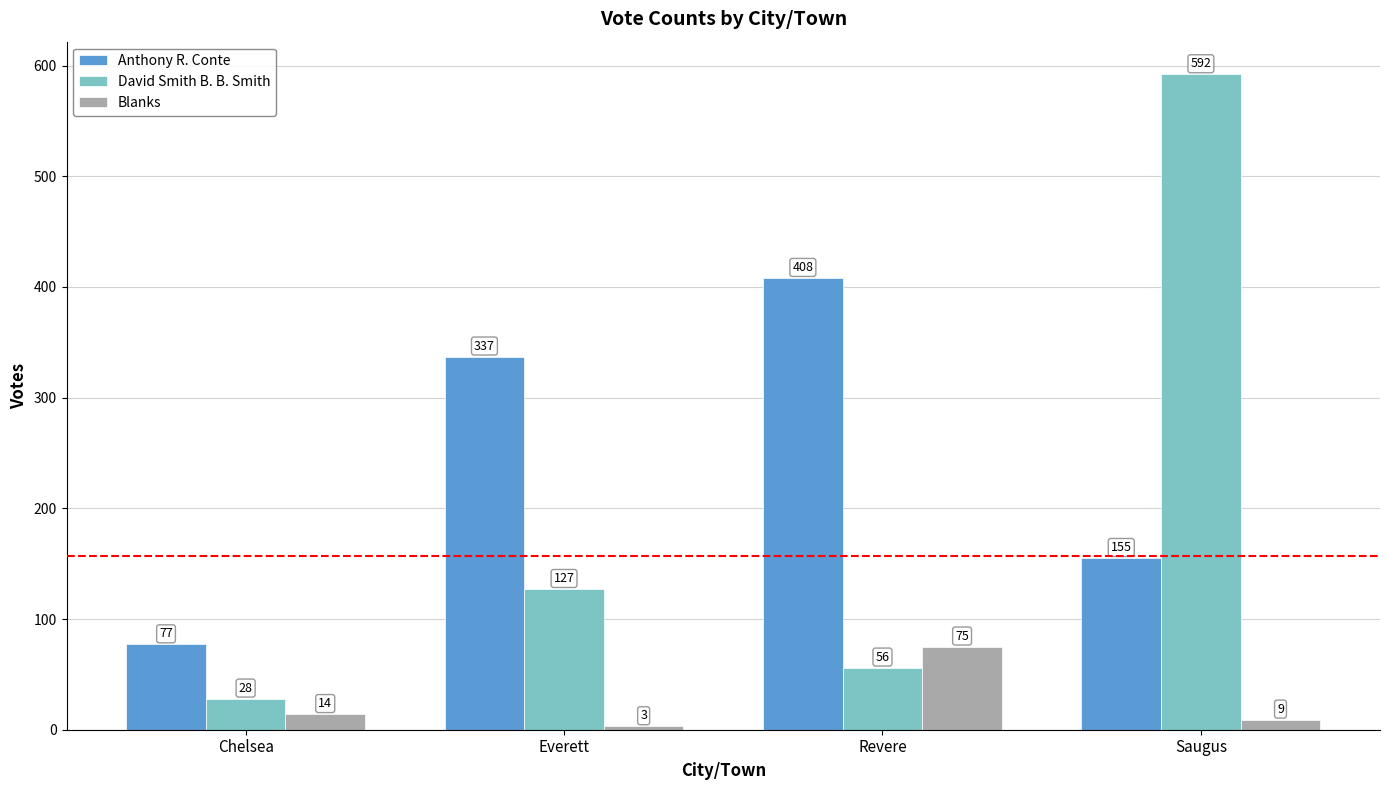

How many bars are there in total?

12